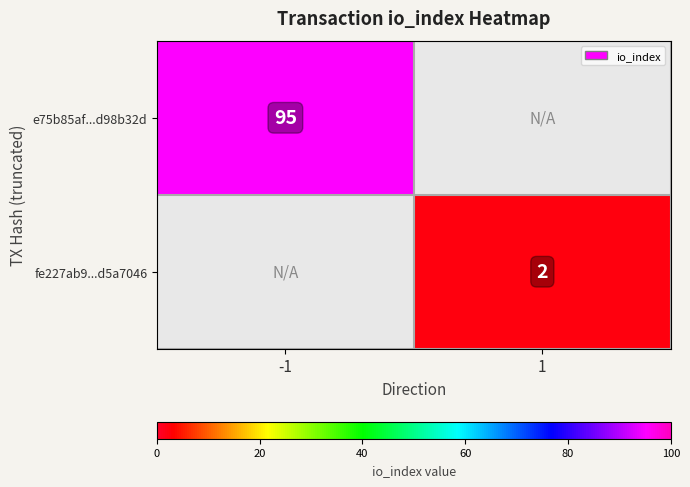

The e75b85af...d98b32d series shows 140 at -1. True or false?

False